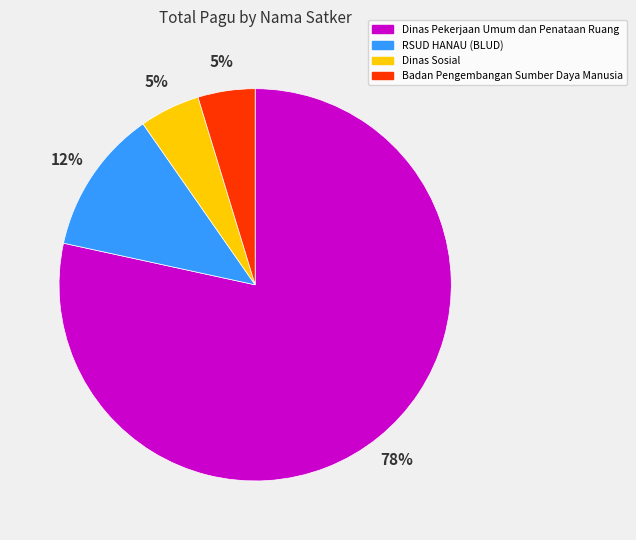

Which has a higher value, Dinas Pekerjaan Umum dan Penataan Ruang or RSUD HANAU (BLUD)?

Dinas Pekerjaan Umum dan Penataan Ruang